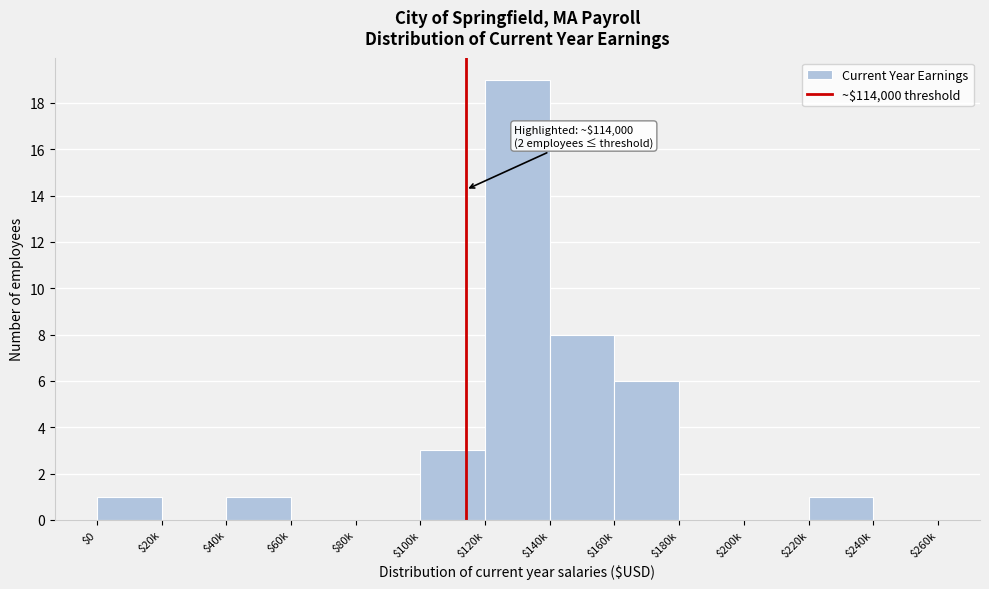

What is the sum of all values?

39